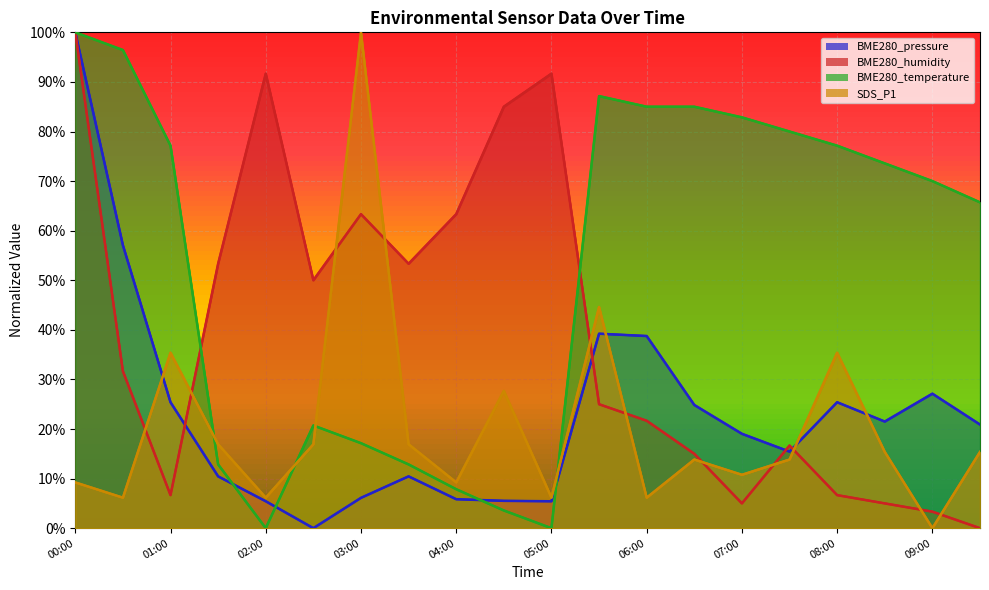

How many interior local peaks does the BME280_pressure series have?

4